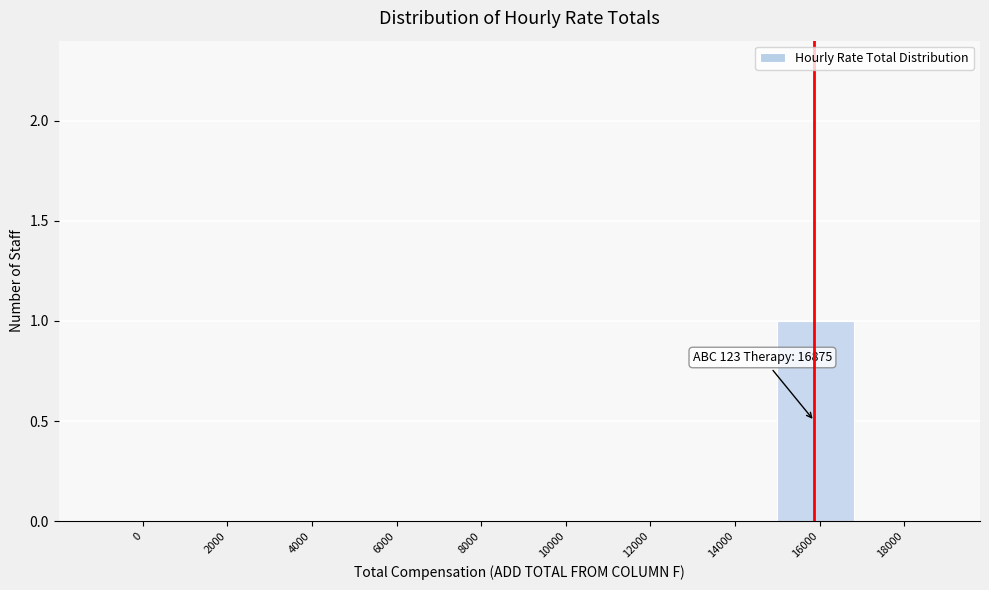

Reading left to right, list all the values displayed in this chart.

0=0	2000=0	4000=0	6000=0	8000=0	10000=0	12000=0	14000=0	16000=1	18000=0